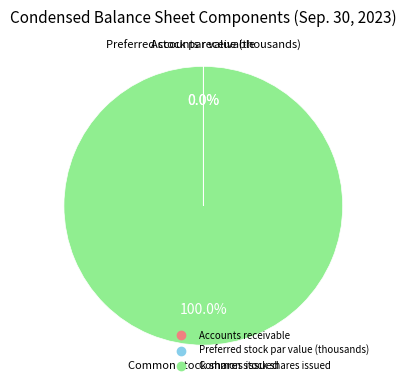

What is the majority slice?

Common stock shares issued